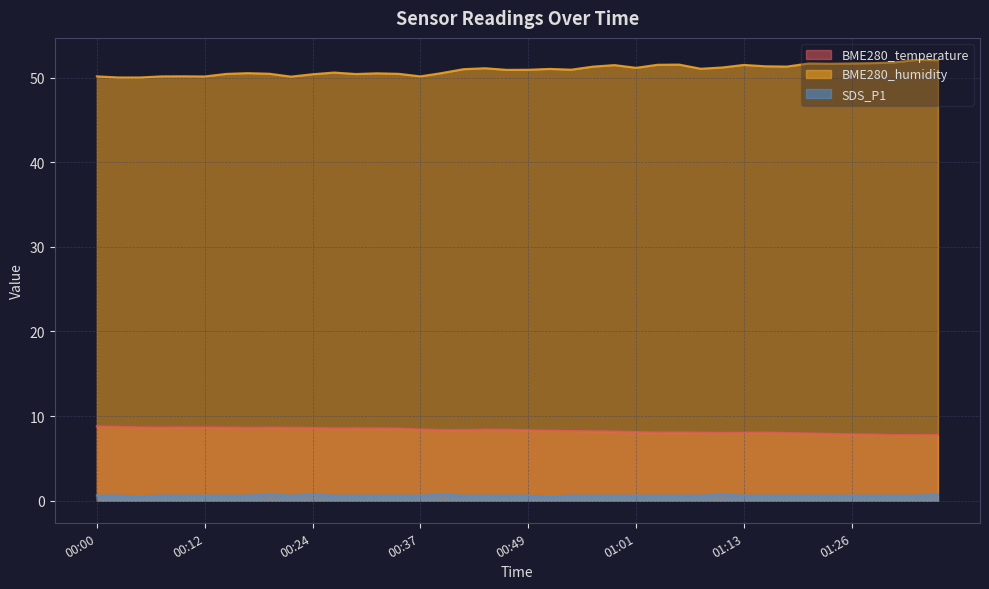

True or false: BME280_humidity and BME280_temperature intersect in this chart.

False